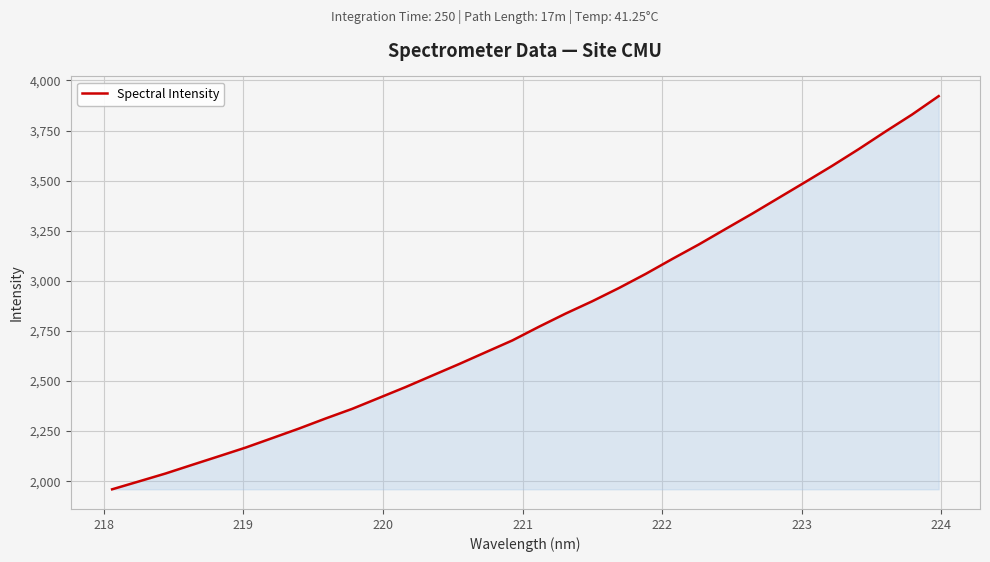

What is the difference between the maximum and minimum values?

1962.5